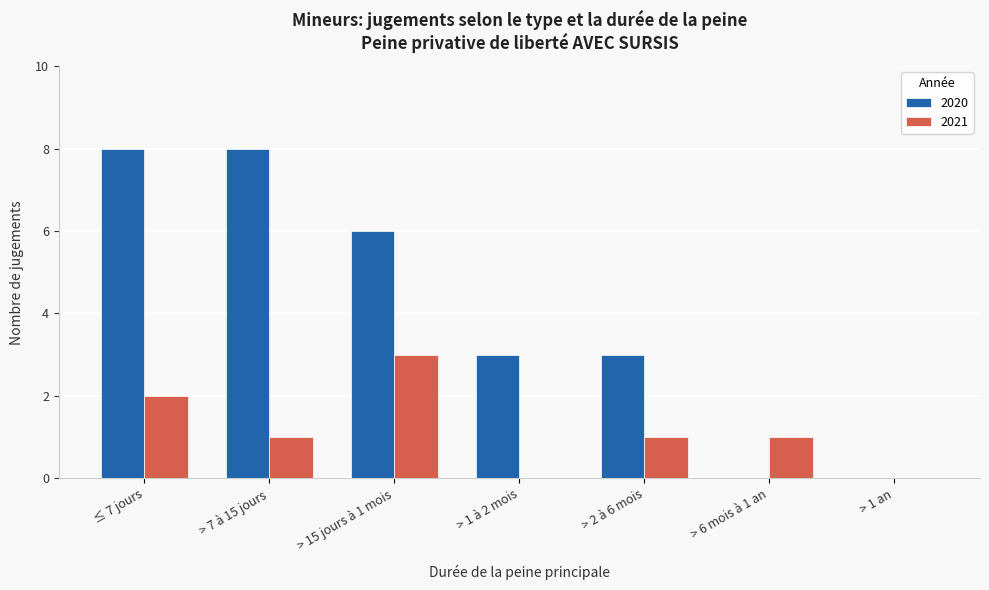

Reading left to right, list all the values displayed in this chart.

2020: ≤ 7 jours=8	> 7 à 15 jours=8	> 15 jours à 1 mois=6	> 1 à 2 mois=3	> 2 à 6 mois=3	> 6 mois à 1 an=0	> 1 an=0
2021: ≤ 7 jours=2	> 7 à 15 jours=1	> 15 jours à 1 mois=3	> 1 à 2 mois=0	> 2 à 6 mois=1	> 6 mois à 1 an=1	> 1 an=0